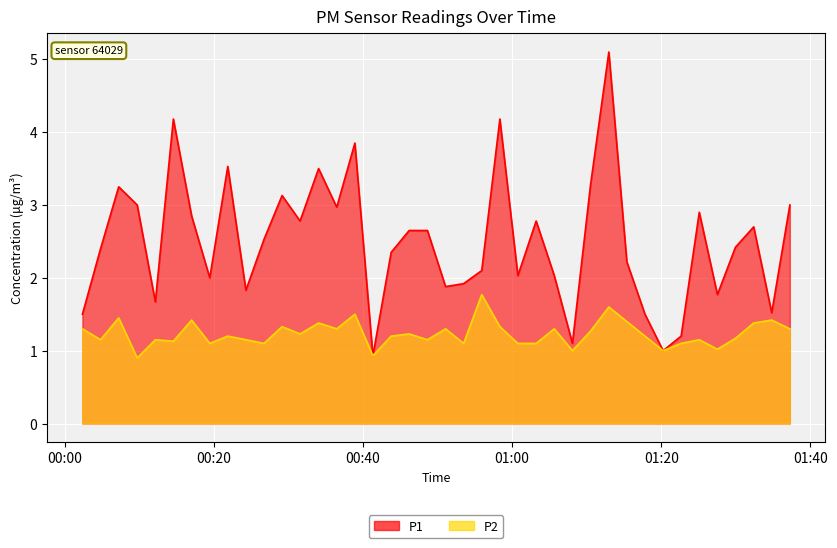

Which series has the largest range (max minus min)?

P1